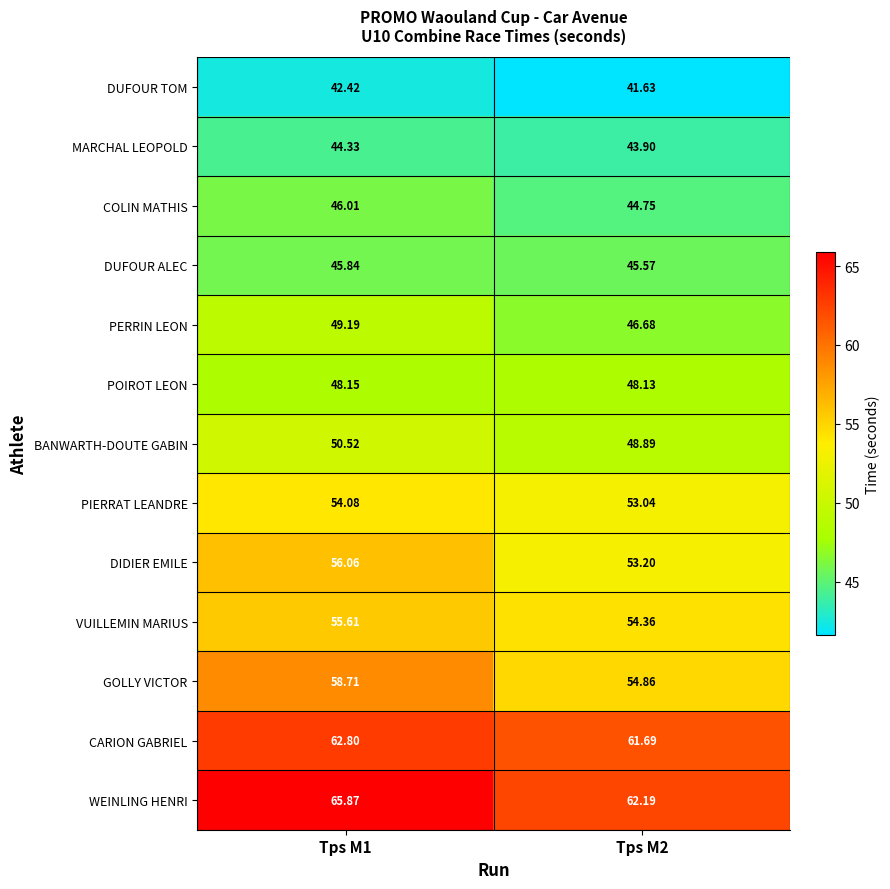

Is the value of DUFOUR ALEC at Tps M2 greater than the value of GOLLY VICTOR at Tps M1?

No